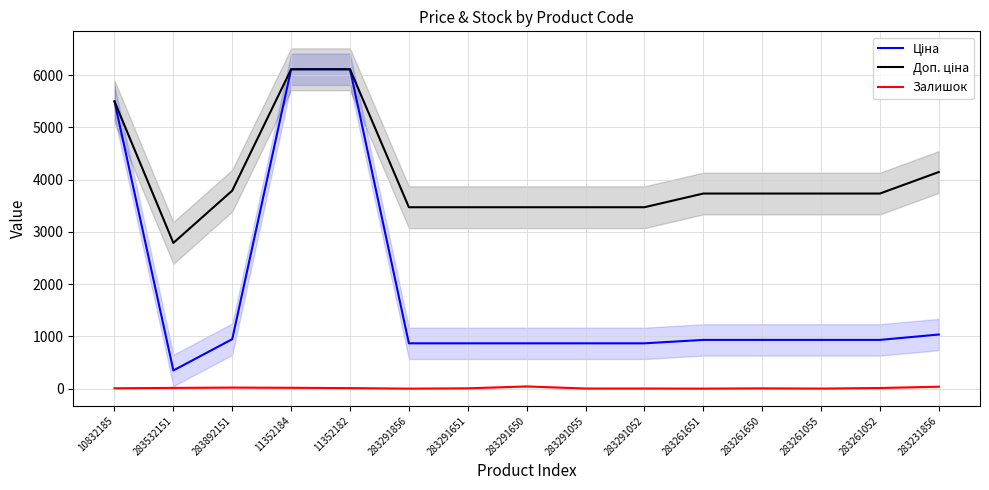

What is the label of the 14th point from the left?

283261052